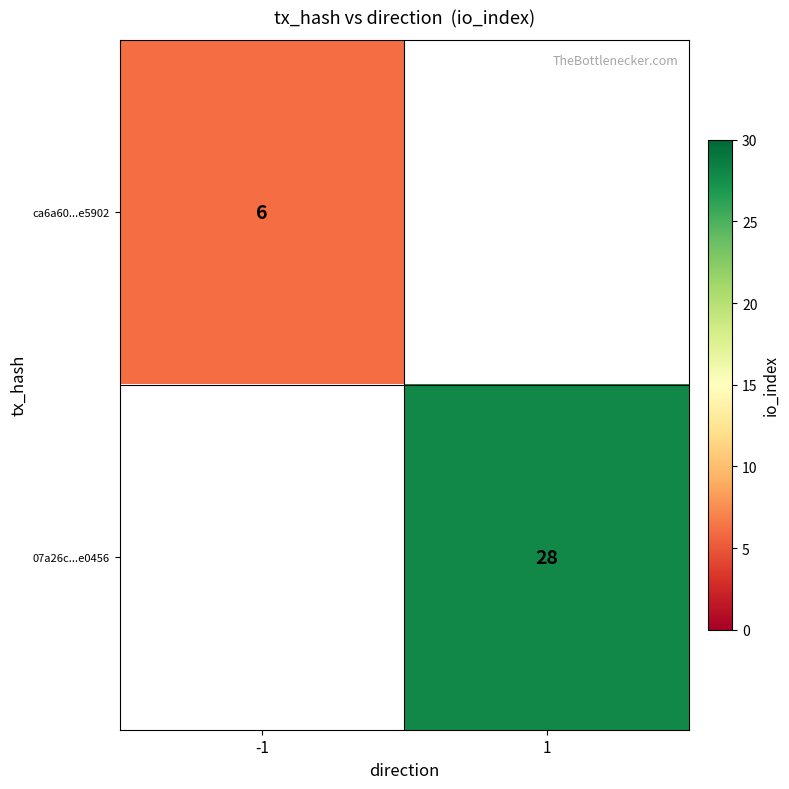

Is it true that ca6a60...e5902 equals 3 at -1?

False